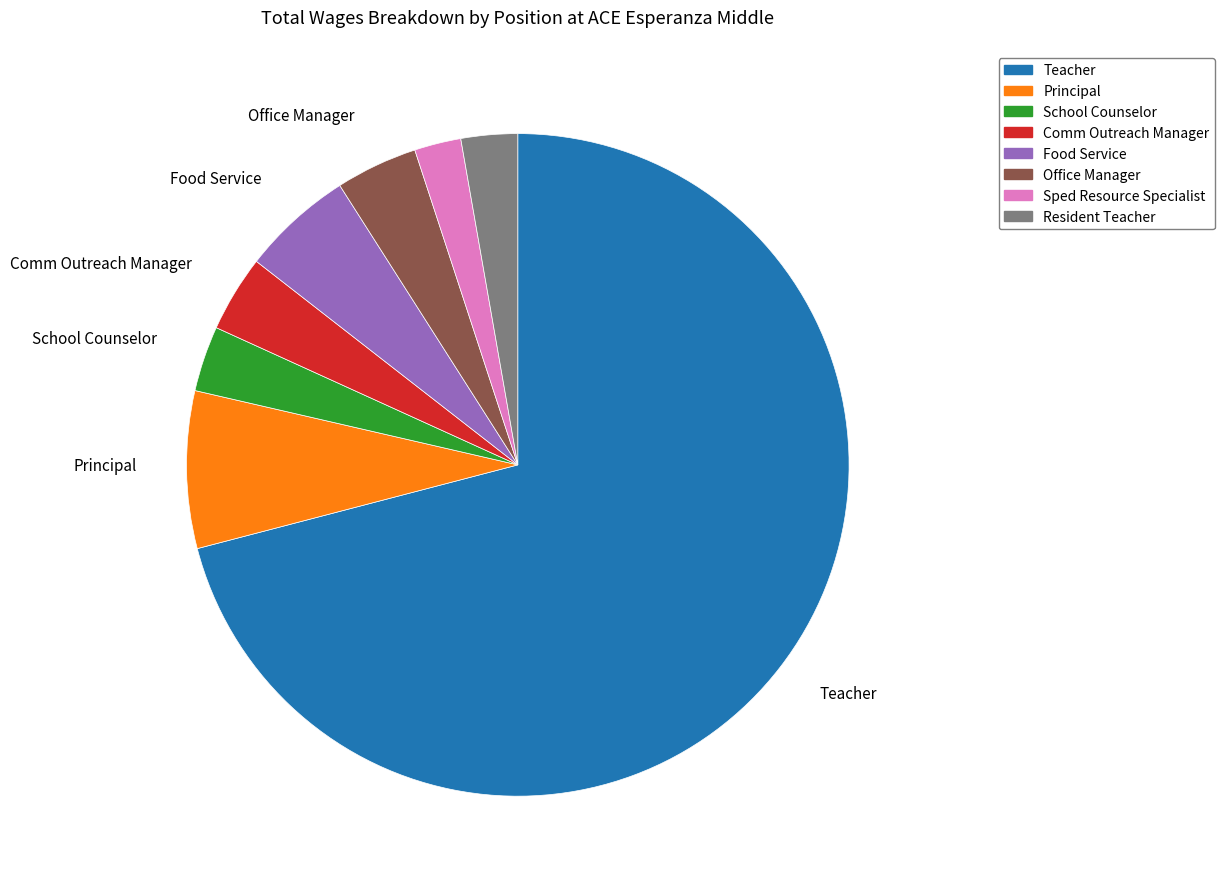

How many slices are in this pie chart?

8